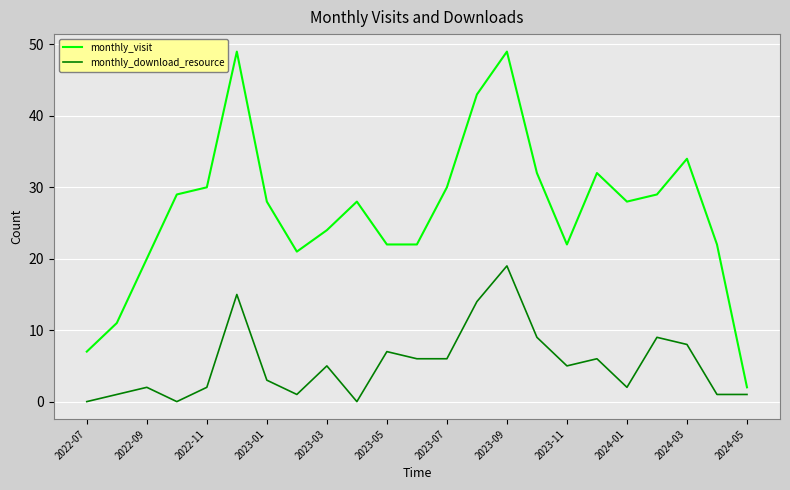

Which series has the largest total across all categories?

monthly_visit